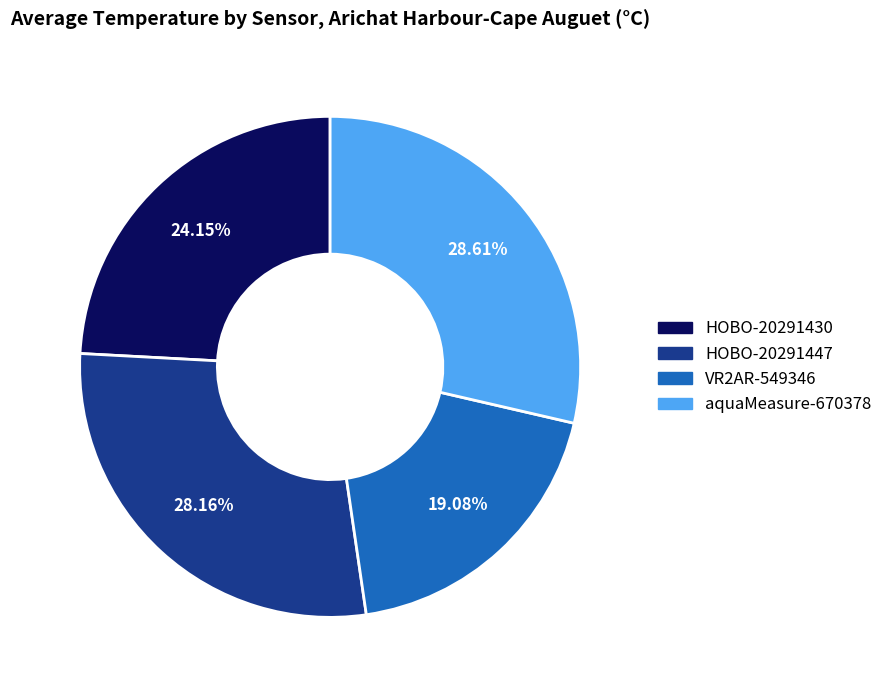

Is the sum of aquaMeasure-670378 and HOBO-20291447 greater than half?

Yes